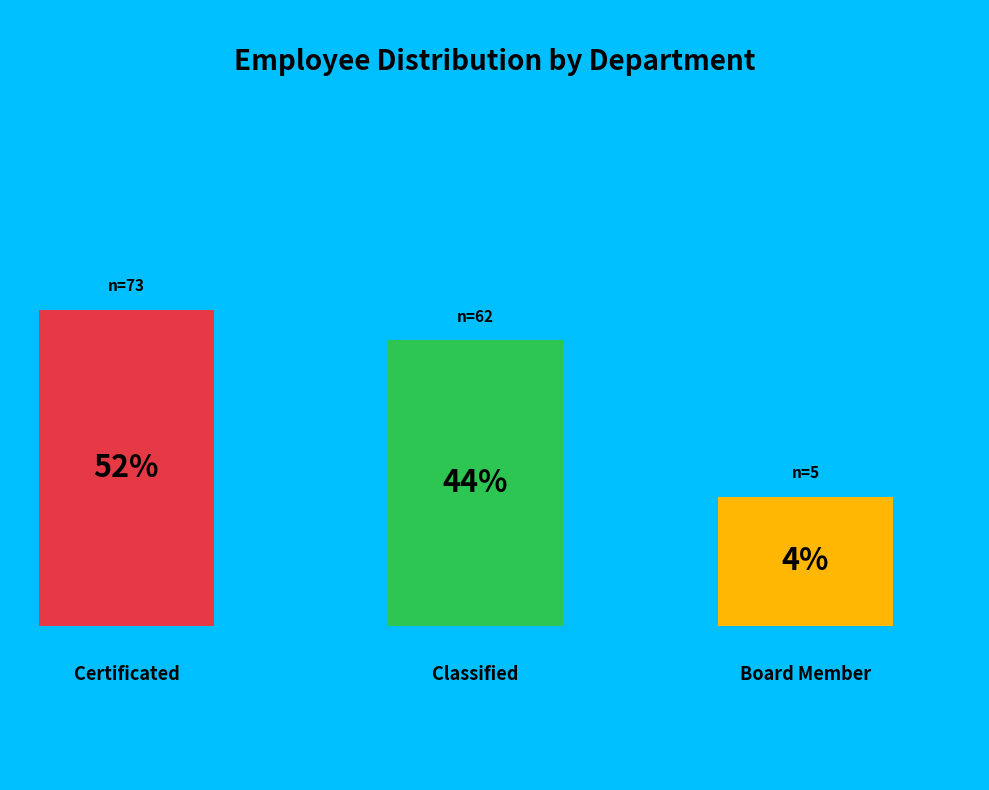

How many slices are in this pie chart?

3